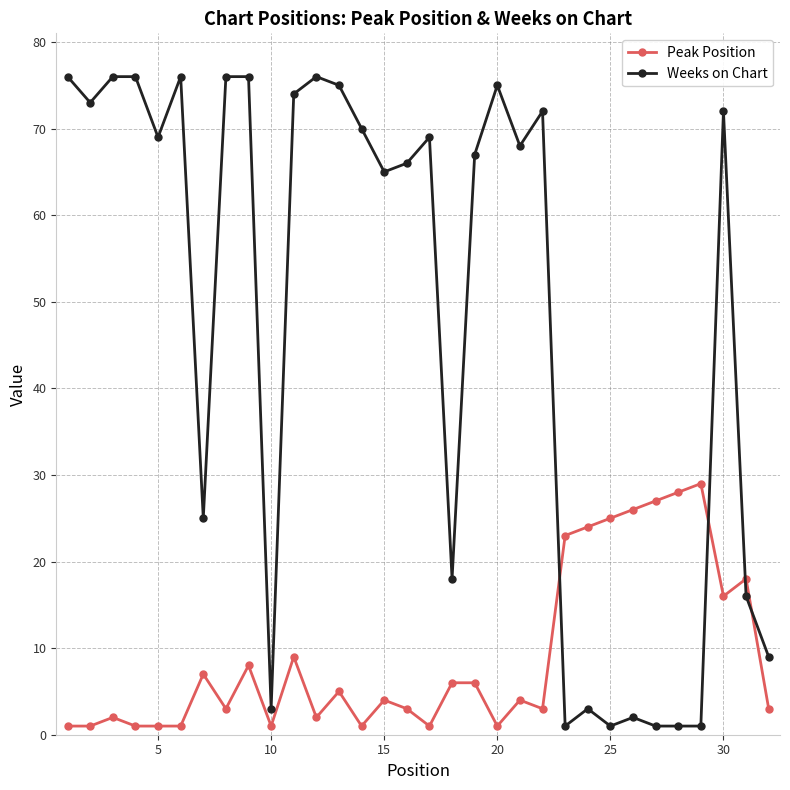

Which series has the widest spread of values?

Weeks on Chart